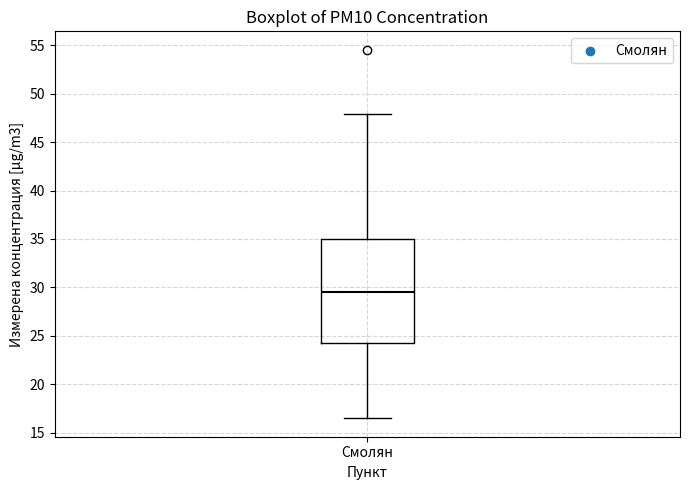

Where does the upper whisker of the box for Смолян end on the y-axis? The values are not printed on the chart, so give them approximately, as read against the axis.

48.0